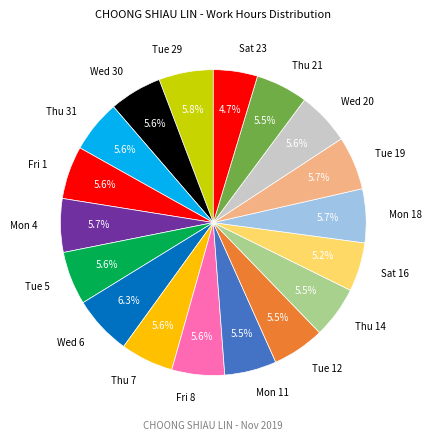

Is it true that Mon 4 is 6% of the pie?

True